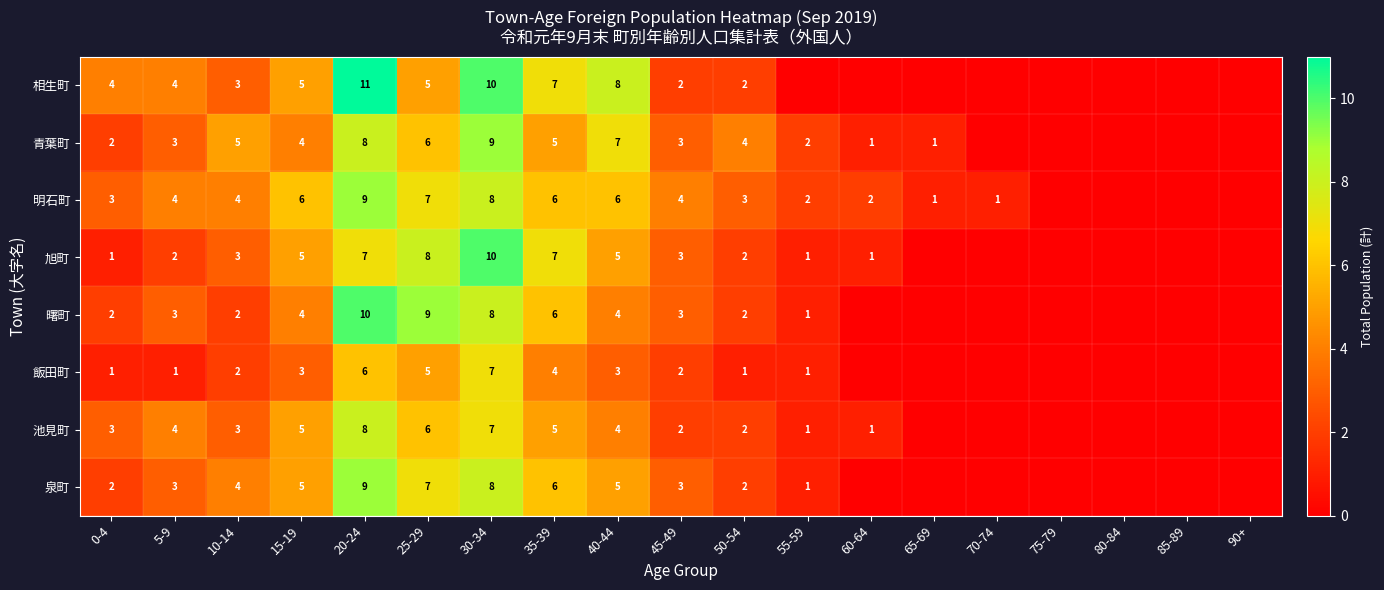

The 青葉町 series shows 2 at 5-9. True or false?

False